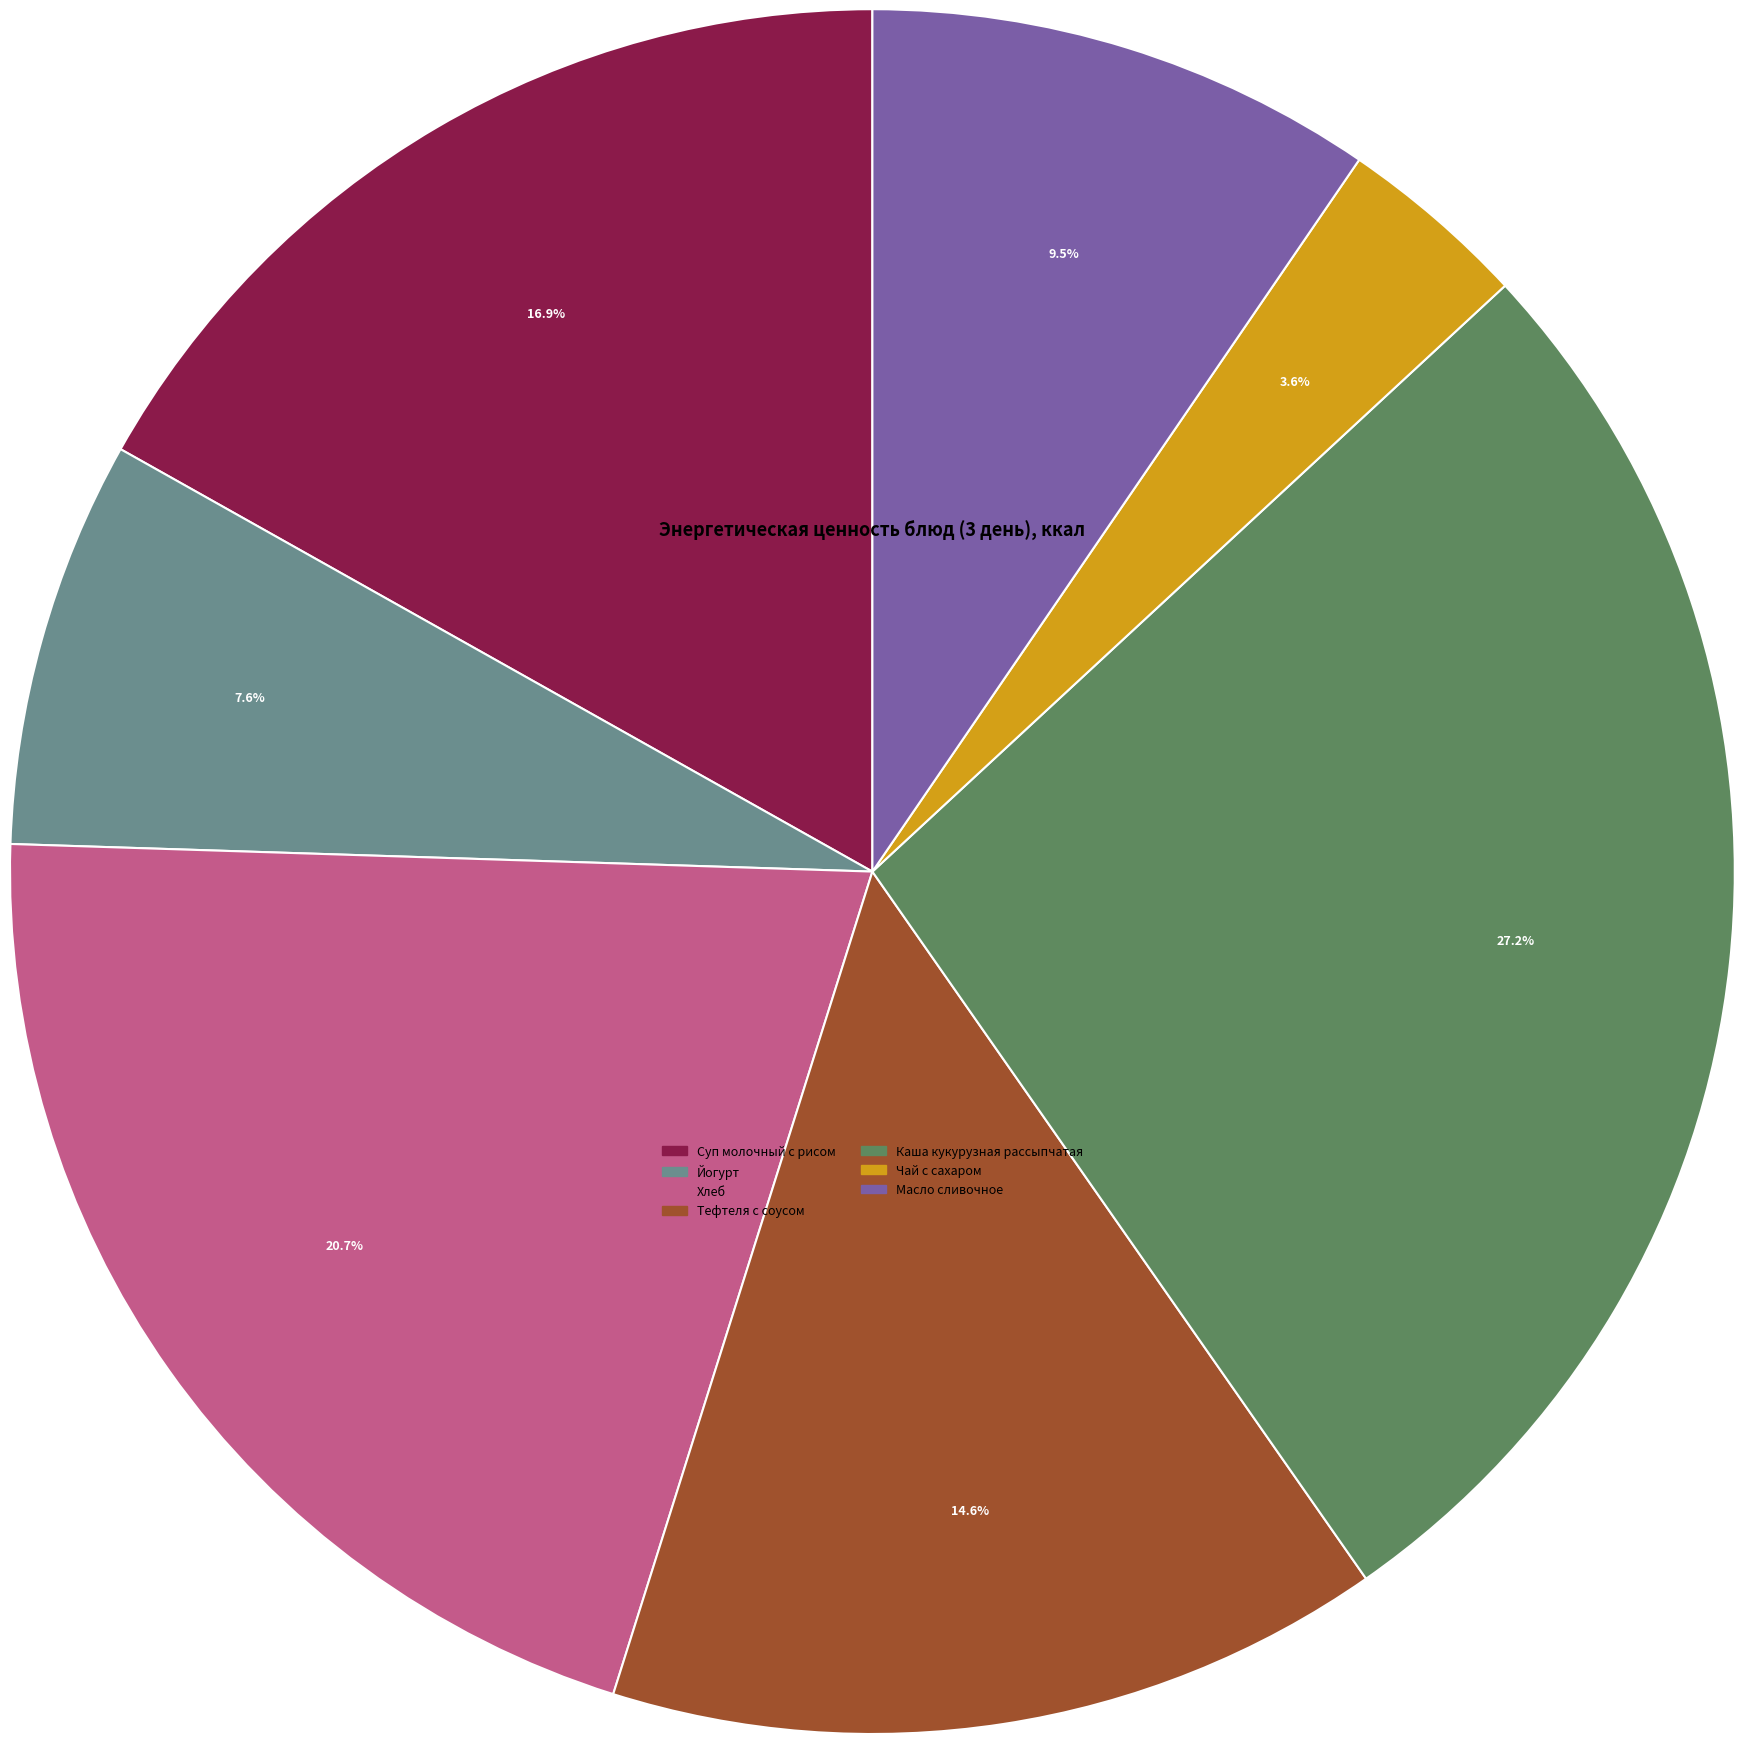

True or false: Чай с сахаром accounts for 4% of the total.

True